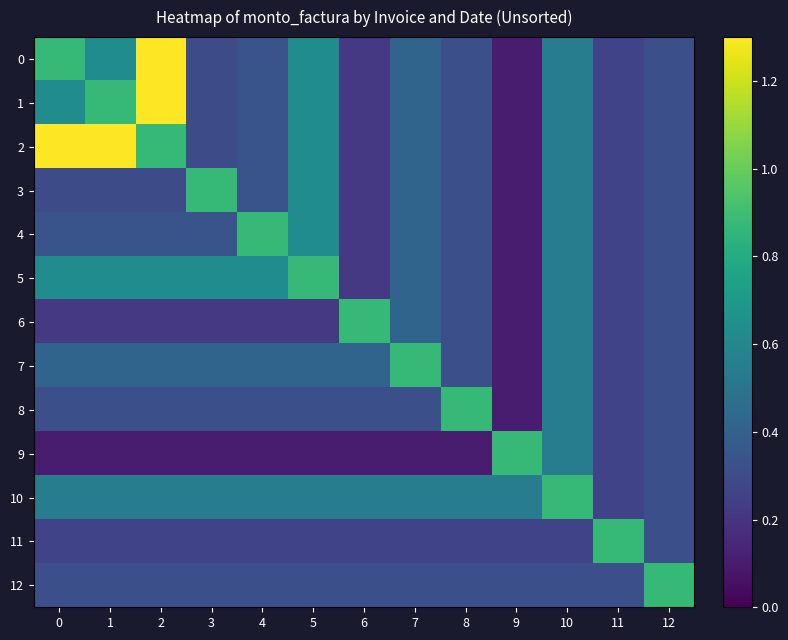

Rank the series by their maximum value, from lowest to highest.

3, 4, 5, 6, 7, 8, 9, 10, 11, 12, 0, 1, 2